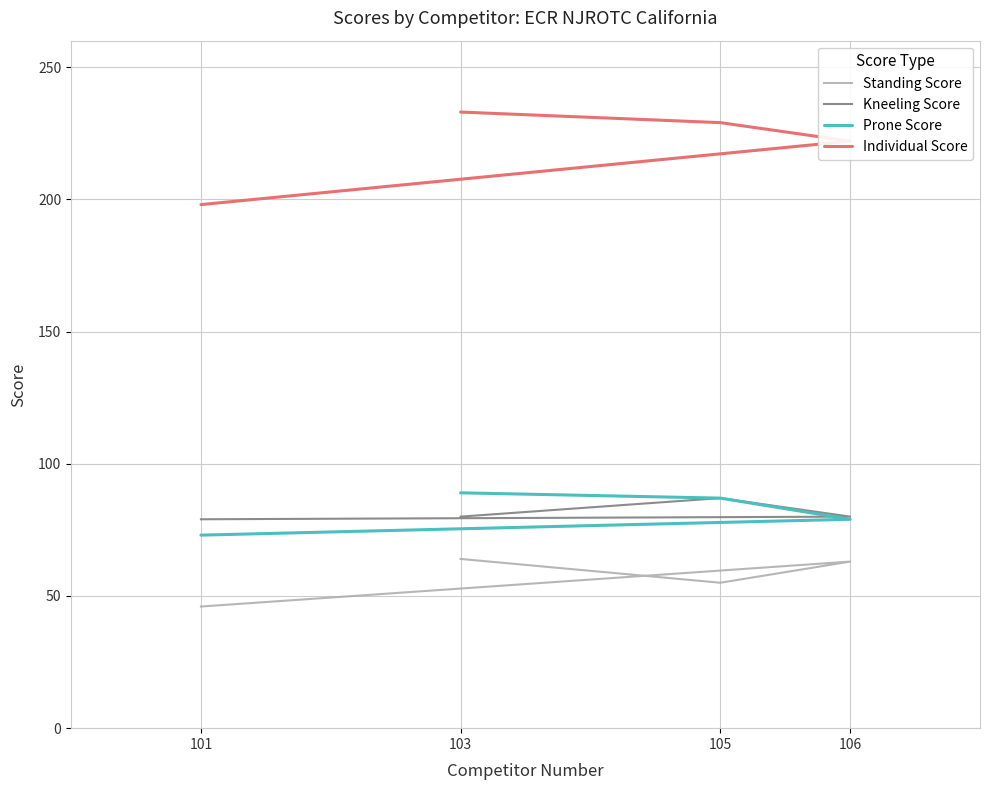

What is the difference between the second highest and second lowest values in the Standing Score series?

8